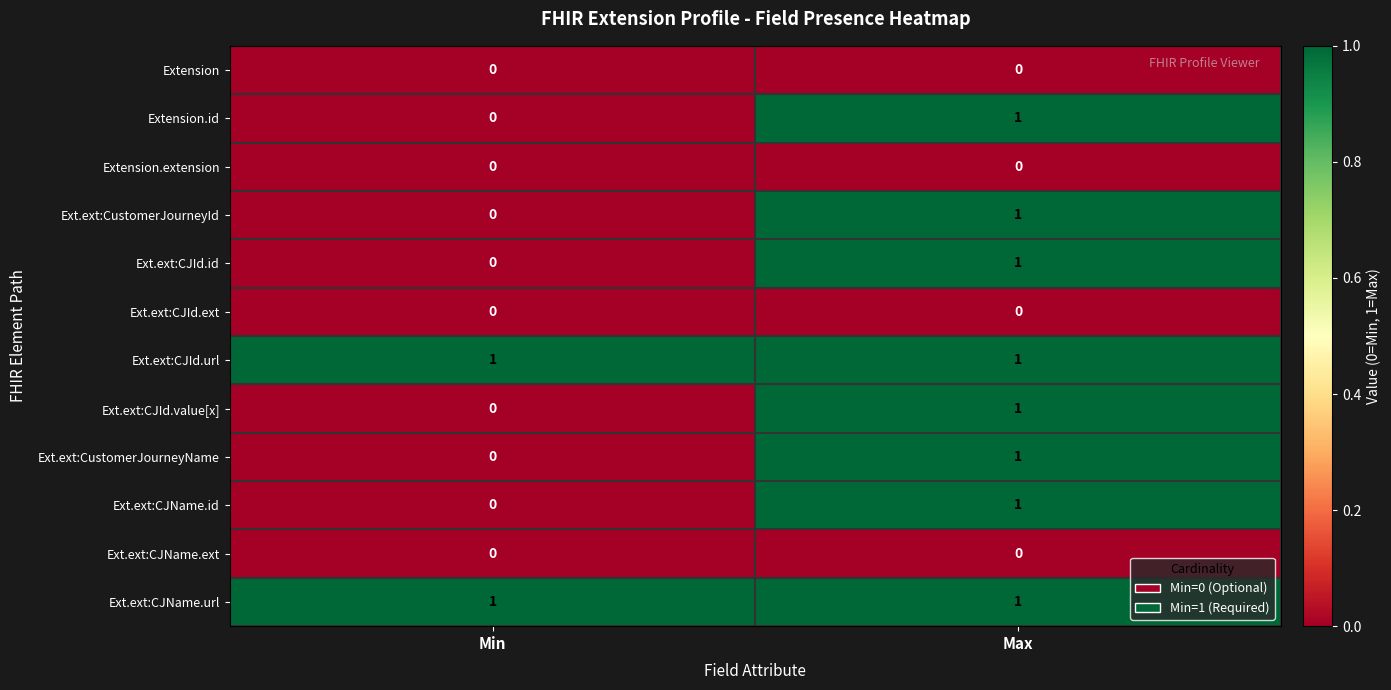

Which category has the lowest value in the Ext.ext:CustomerJourneyName series?

Min